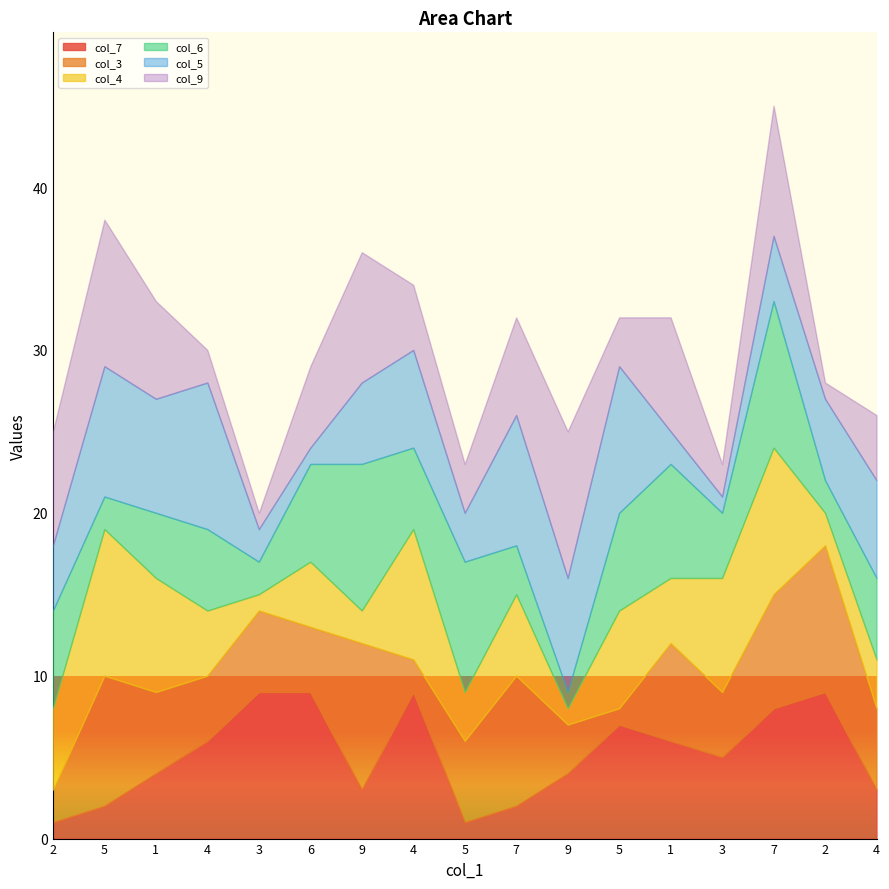

Which series ends up on top after the final intersection of col_7 and col_3?

col_7